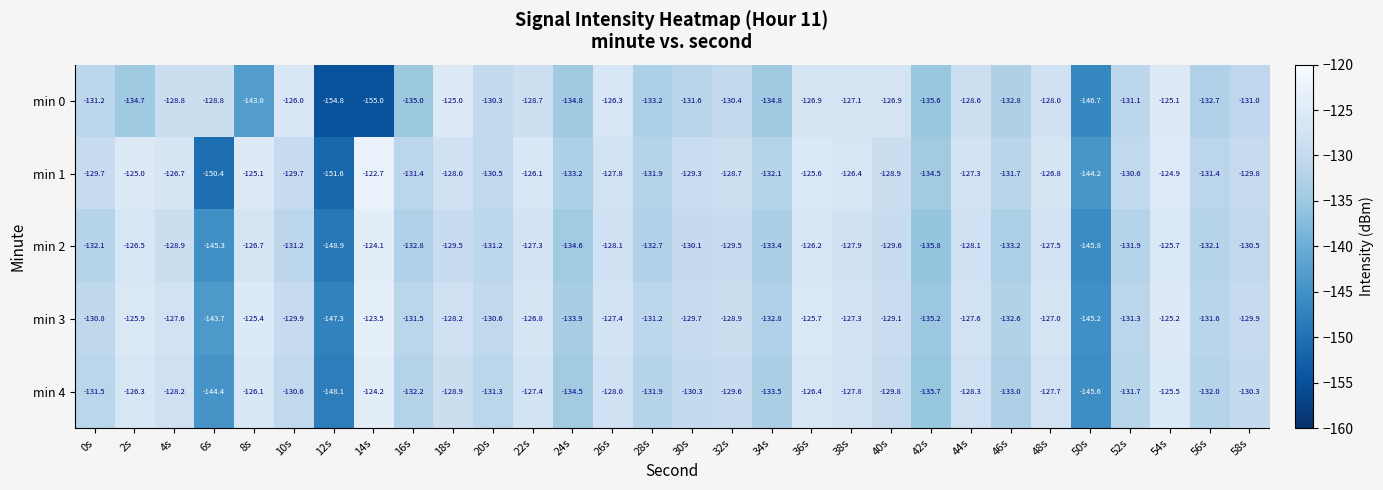

How many categories are shown in the chart?

30